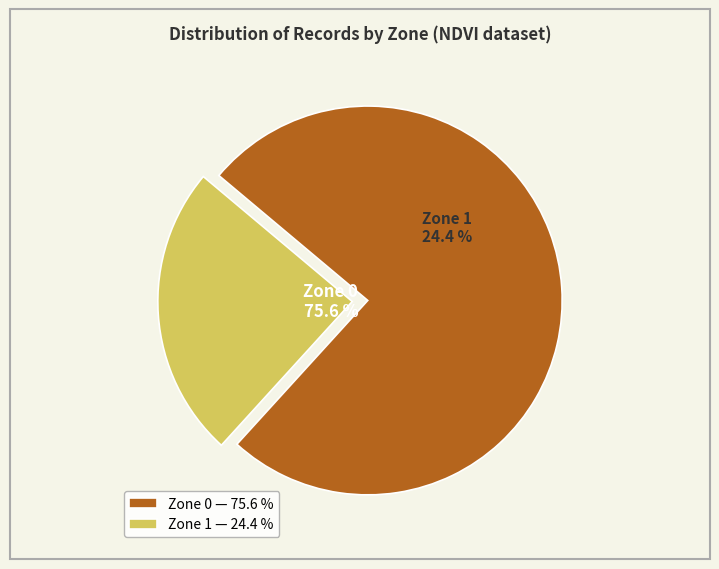

What percentage is the Zone 0 slice, to the nearest percent?

76%